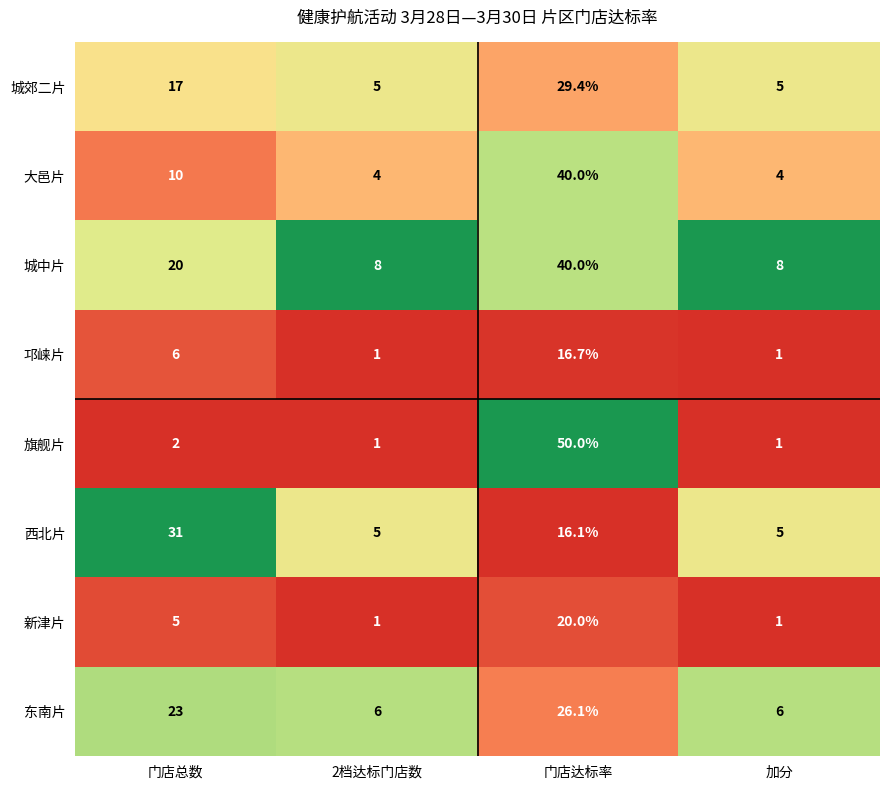

At which category is the sum across all series the highest?

门店达标率